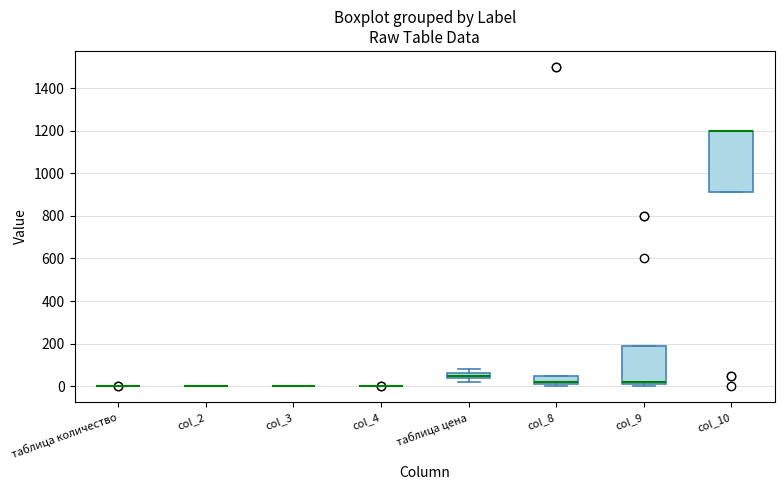

Comparing the boxes themselves (not the whiskers), which one is the tallest?

col_10